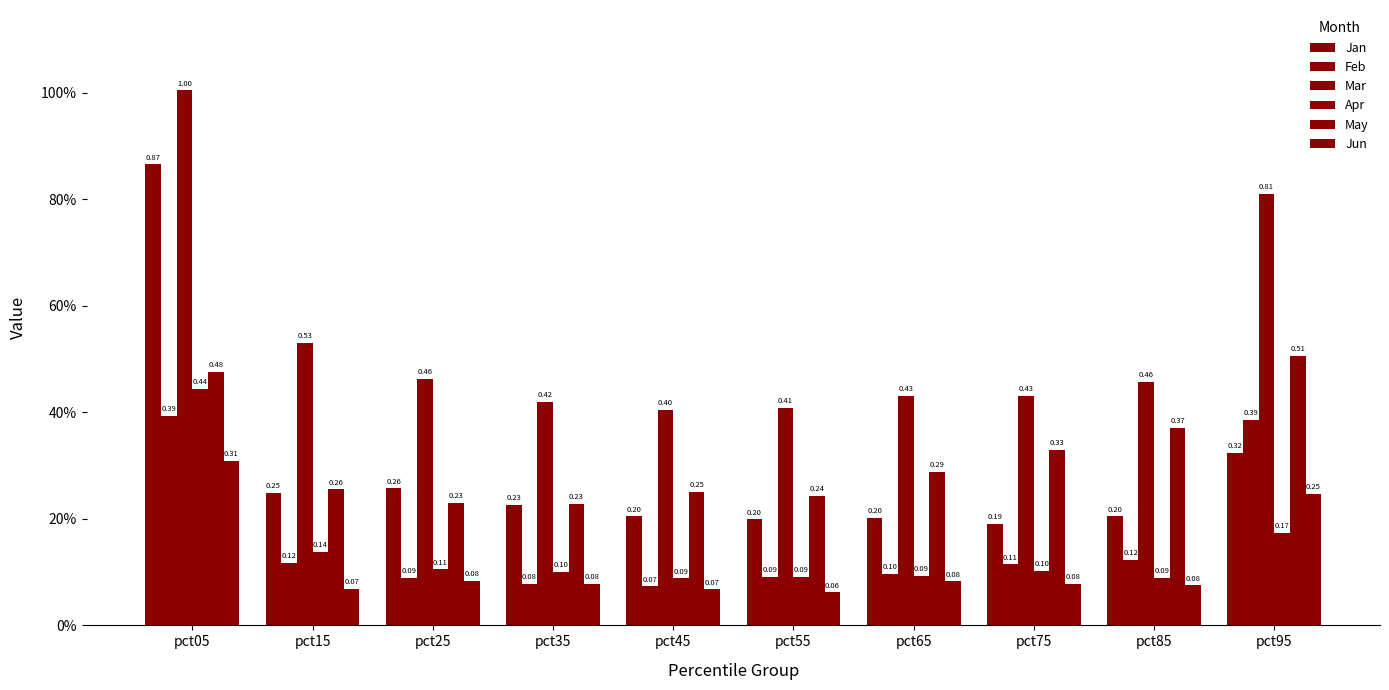

List the series in order of their peak value, lowest first.

Jun, Feb, Apr, May, Jan, Mar